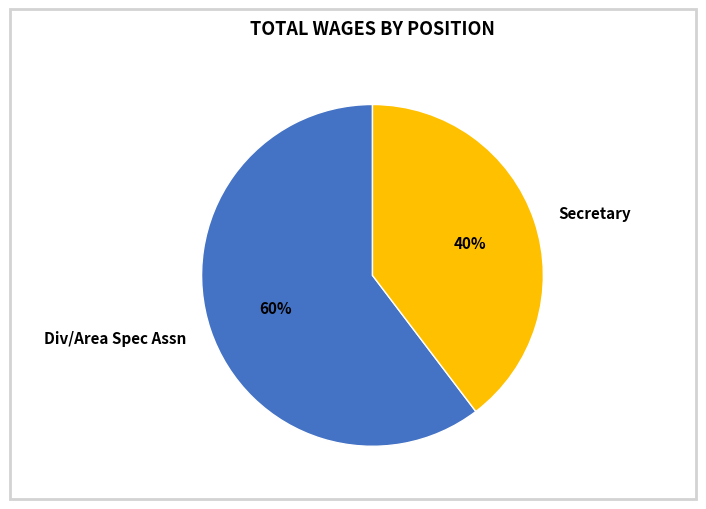

Is the sum of Secretary and Div/Area Spec Assn greater than half?

Yes